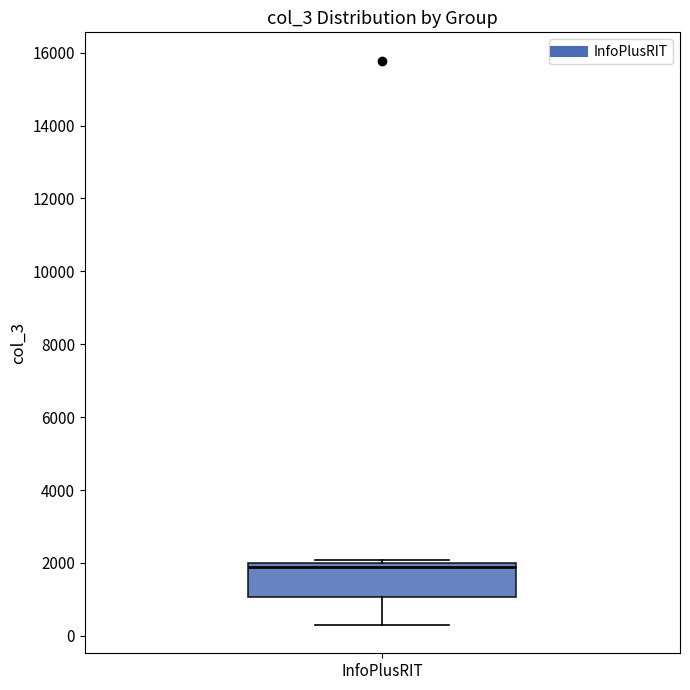

Transcribe this box plot: give where the median line is, the range the box spans, and where the two whiskers end, as read against the y-axis. The values are not printed on the chart, so give them approximately, as read against the axis.

median 1800, box 1000 to 2000, whiskers 200 to 2000 (just above the box's upper edge)